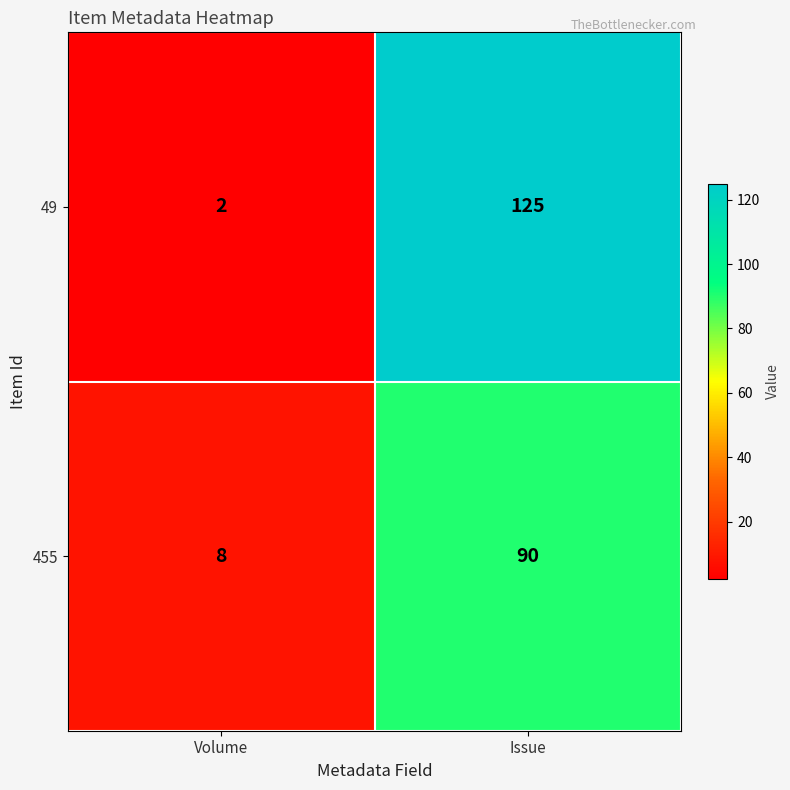

What is the minimum value shown in the chart?

2